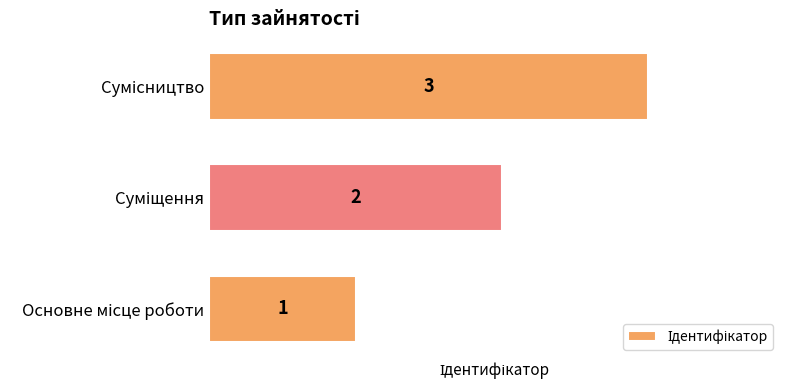

Count the values in the range 1 to 3.

3